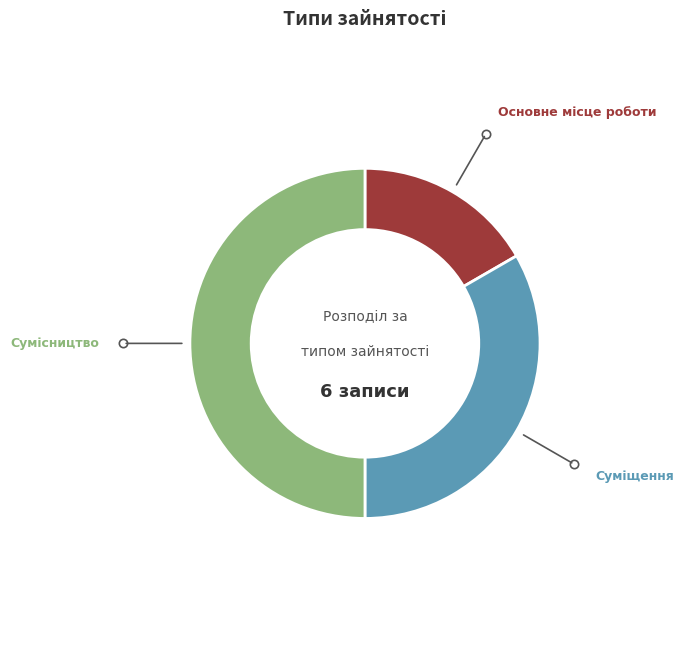

Count the number of slices in the pie.

3